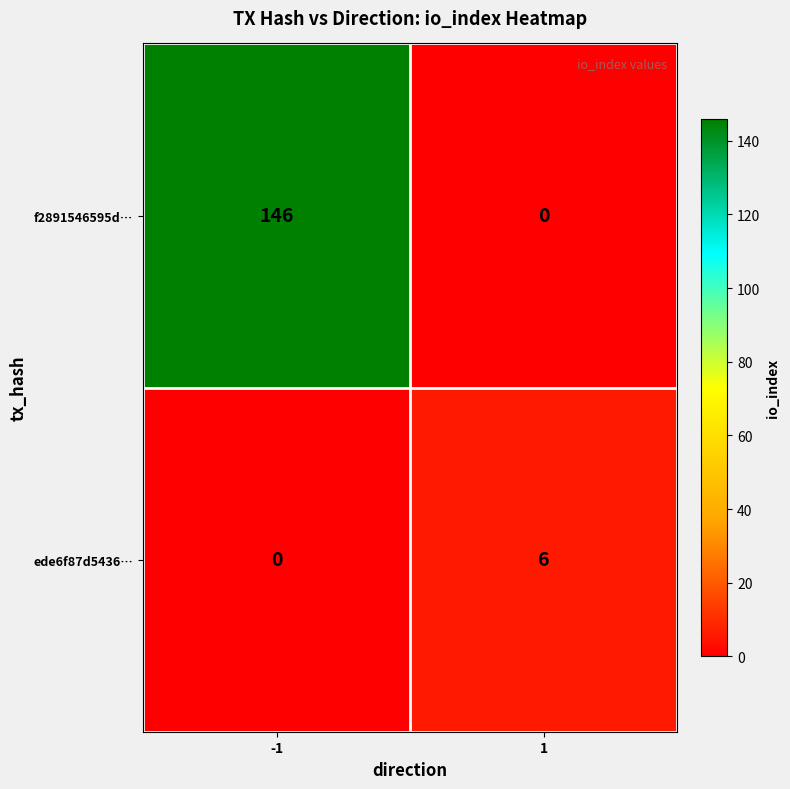

Rank the series by their maximum value, from highest to lowest.

f2891546595d…, ede6f87d5436…